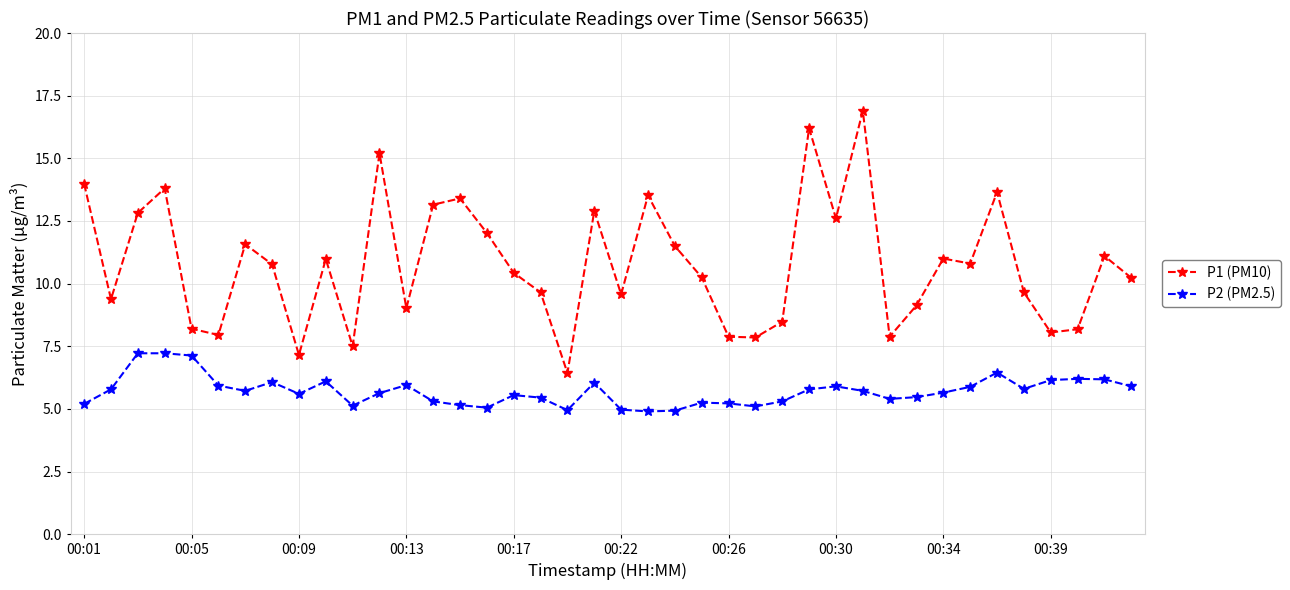

What is the maximum value for P2 (PM2.5)?

7.2